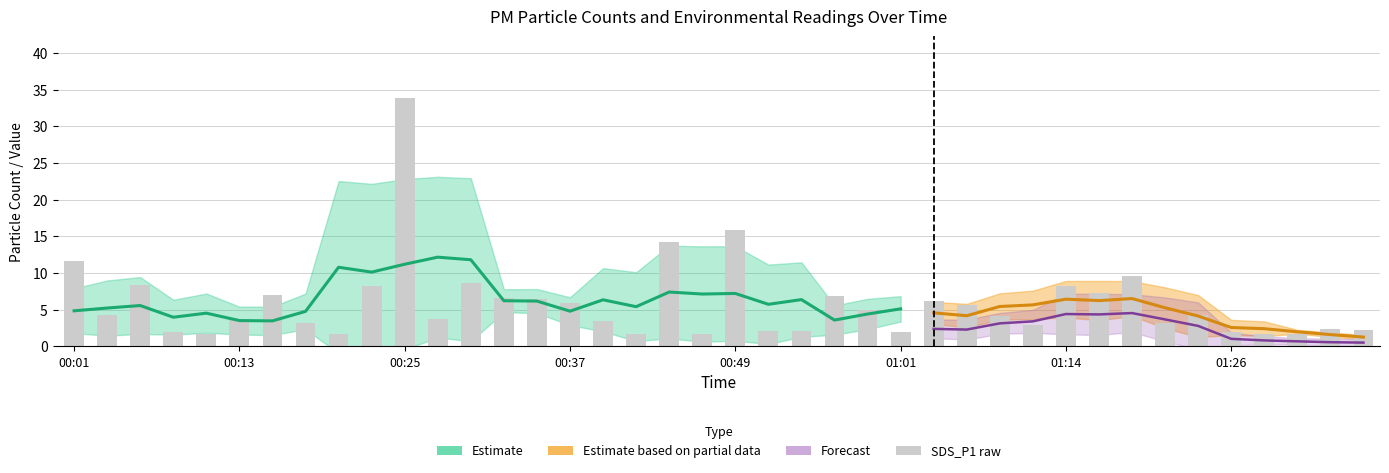

What is the value of the 40th bar from the left?

2.2